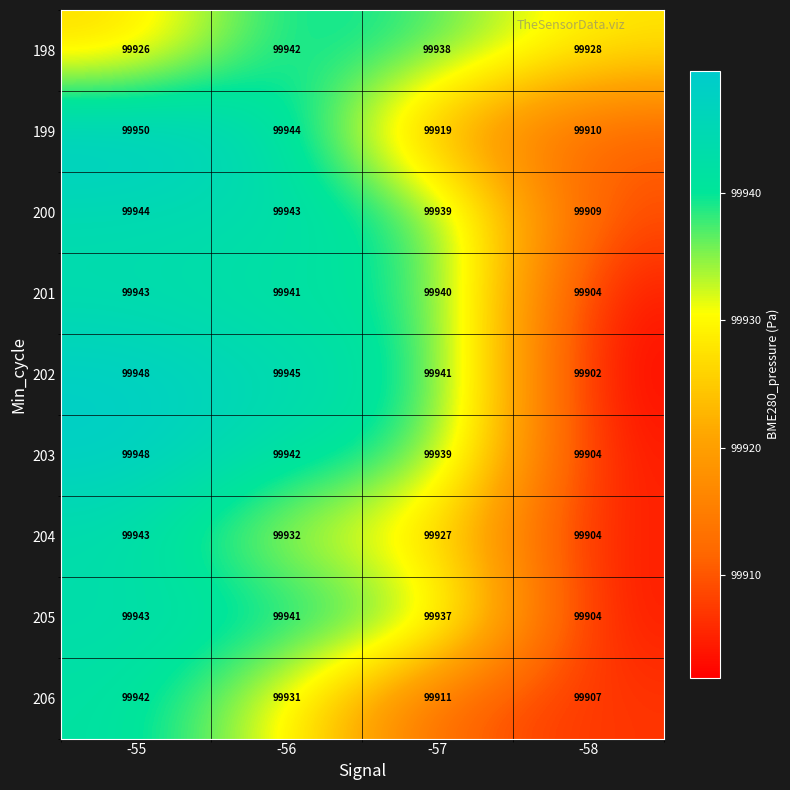

What is the maximum value for 199?

99950